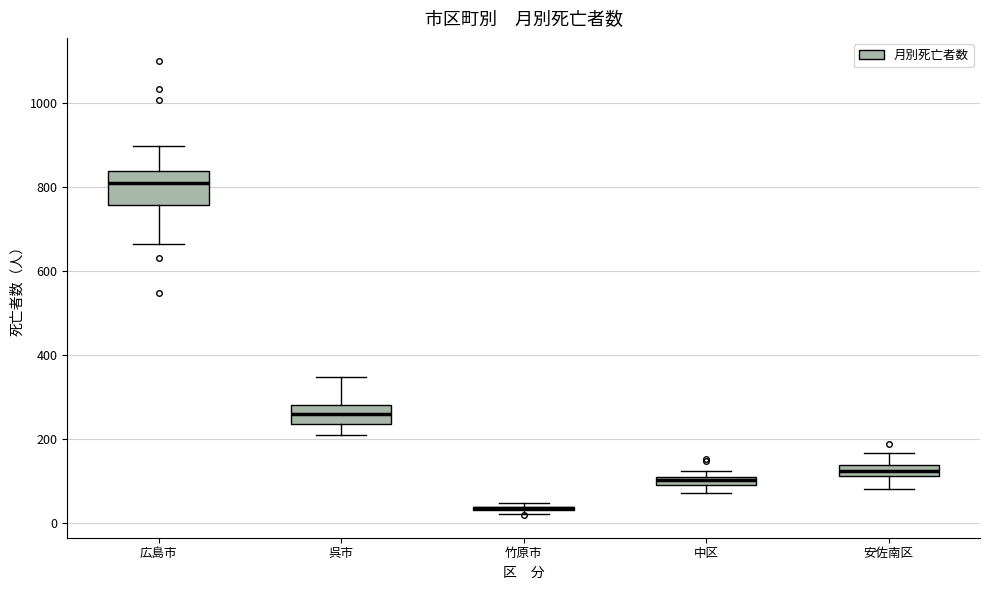

Where is the upper edge of the box for 呉市 on the y-axis? The values are not printed on the chart, so give them approximately, as read against the axis.

280